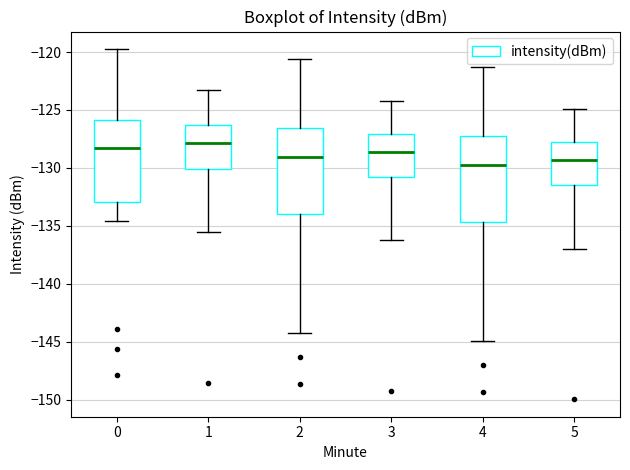

Where is the lower edge of the box at x = 2 on the y-axis? The values are not printed on the chart, so give them approximately, as read against the axis.

-134.0